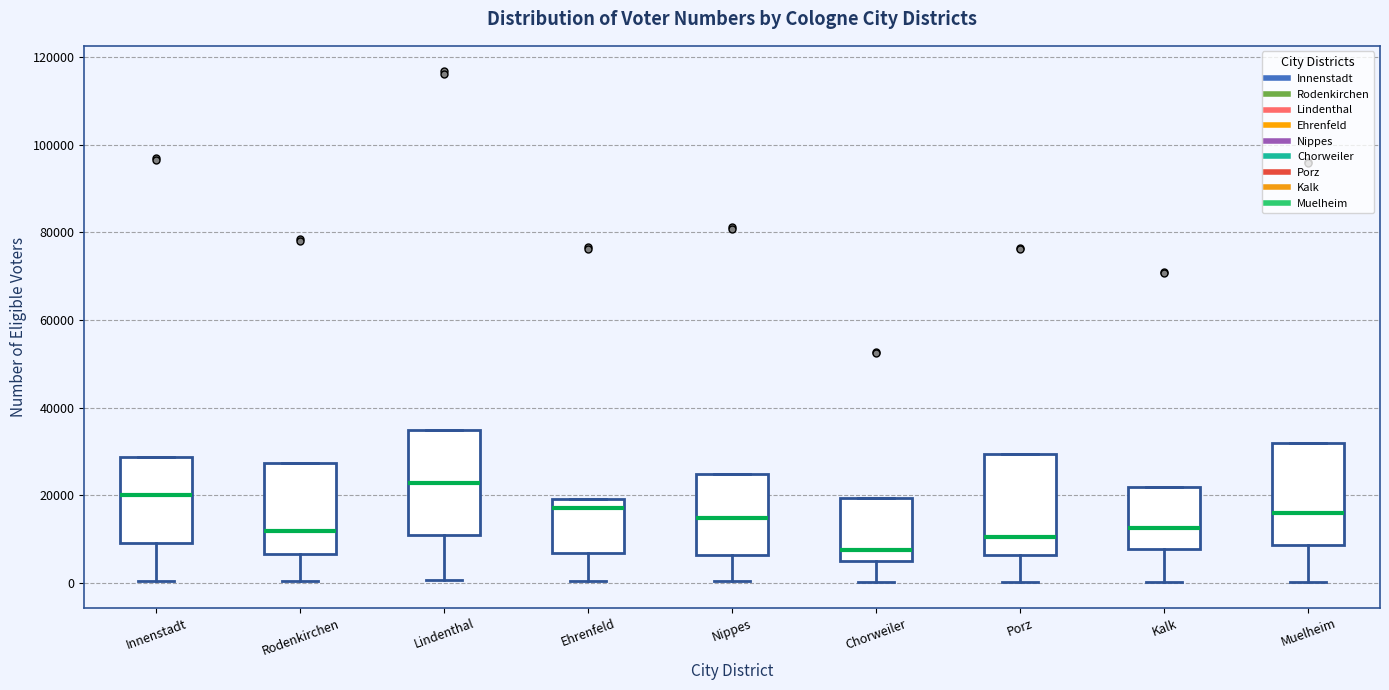

Which box's median line is the highest?

Lindenthal